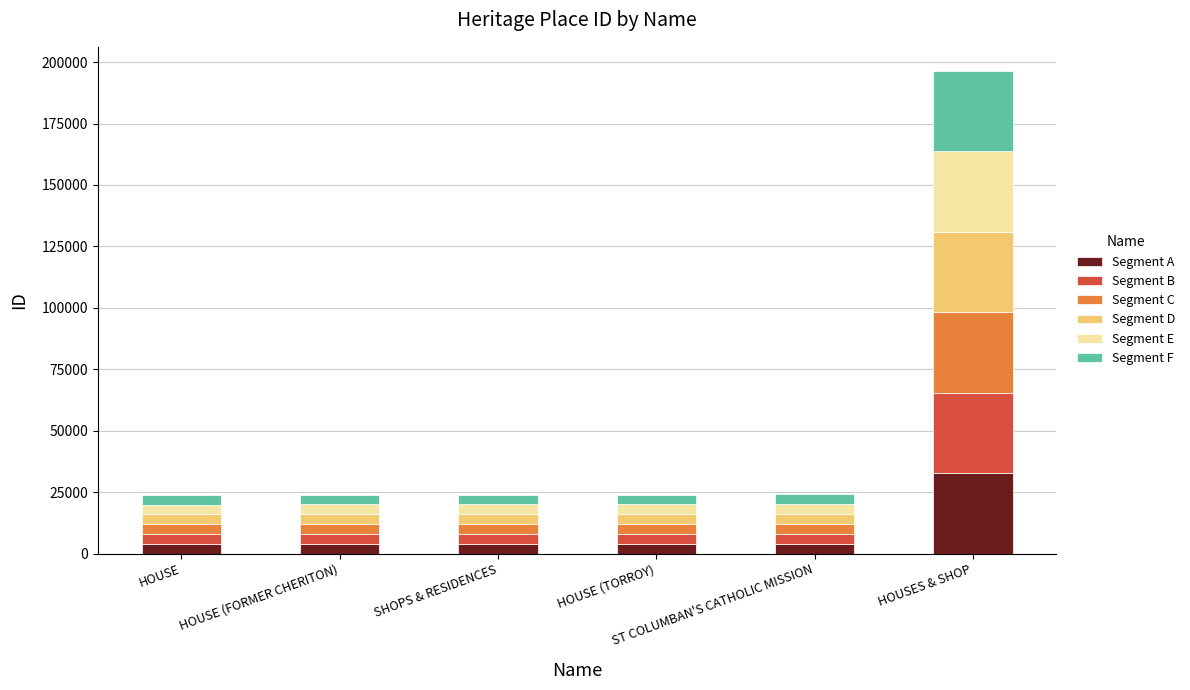

List the series in order of their peak value, highest first.

Segment D, Segment E, Segment A, Segment B, Segment C, Segment F